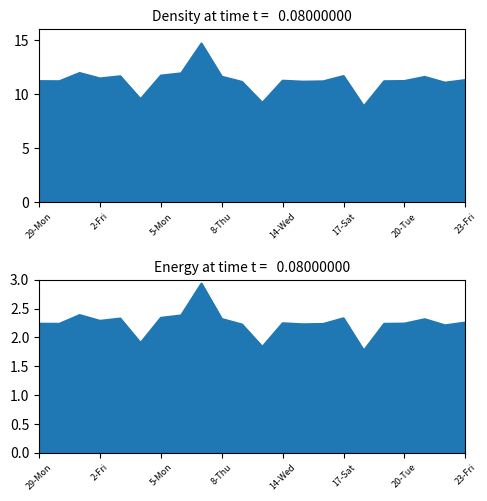

List the labels in order of value, largest first.

7-Wed, 1-Thu, 6-Tue, 5-Mon, 17-Sat, 3-Sat, 8-Thu, 21-Wed, 2-Fri, 23-Fri, 14-Wed, 20-Tue, 29-Mon, 31-Wed, 19-Mon, 16-Fri, 15-Thu, 9-Fri, 22-Thu, 4-Sun, 10-Sat, 18-Sun